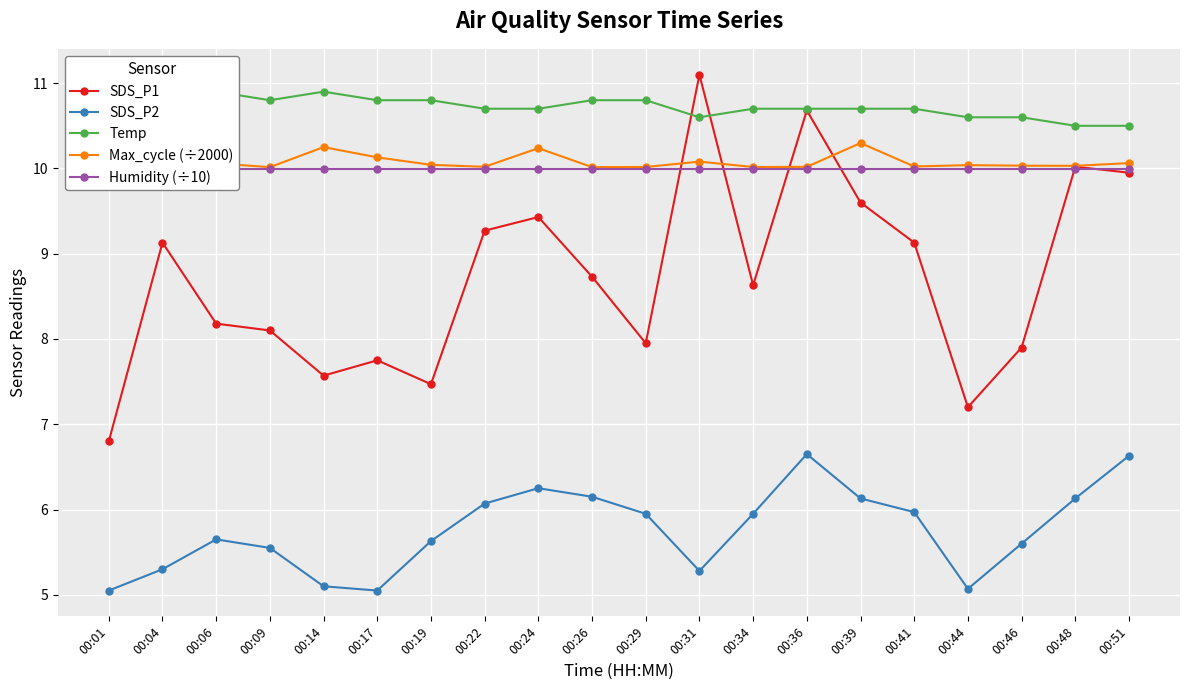

Reading left to right, extract all data points from this chart.

SDS_P1: 6.8	9.1	8.2	8.1	7.6	7.8	7.5	9.3	9.4	8.7	8.0	11.1	8.6	10.7	9.6	9.1	7.2	7.9	10.0	9.9
SDS_P2: 5.0	5.3	5.7	5.5	5.1	5.0	5.6	6.1	6.2	6.2	6.0	5.3	6.0	6.7	6.1	6.0	5.1	5.6	6.1	6.6
Temp: 11.0	11.0	10.9	10.8	10.9	10.8	10.8	10.7	10.7	10.8	10.8	10.6	10.7	10.7	10.7	10.7	10.6	10.6	10.5	10.5
Max_cycle (÷2000): 10.0	10.0	10.1	10.0	10.2	10.1	10.0	10.0	10.2	10.0	10.0	10.1	10.0	10.0	10.3	10.0	10.0	10.0	10.0	10.1
Humidity (÷10): 10.0	10.0	10.0	10.0	10.0	10.0	10.0	10.0	10.0	10.0	10.0	10.0	10.0	10.0	10.0	10.0	10.0	10.0	10.0	10.0